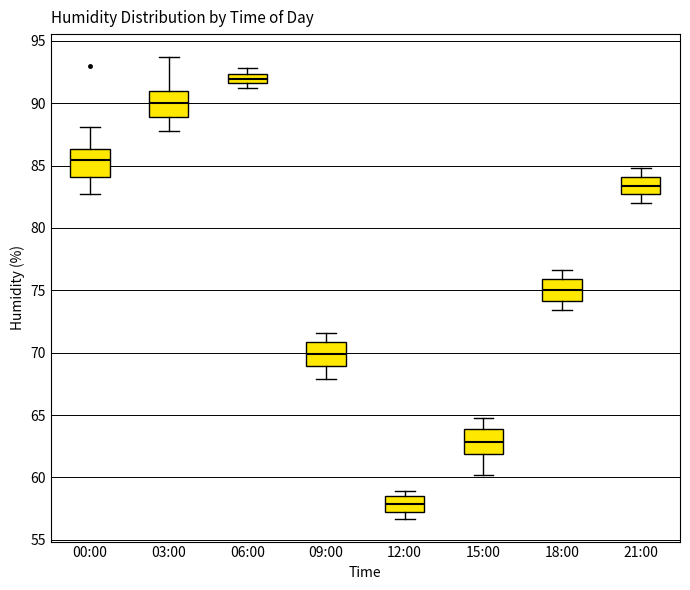

Reading left to right, read every box against the y-axis: the position of its median line, the range the box covers, and the ends of its whiskers. The values are not printed on the chart, so give them approximately, as read against the axis.

00:00: median 85.5, box 84.0 to 86.5, whiskers 82.5 to 88.0
03:00: median 90.0, box 89.0 to 91.0, whiskers 88.0 to 93.5
06:00: median 92.0, box 91.5 to 92.5, whiskers 91.0 to 93.0
09:00: median 70.0, box 69.0 to 71.0, whiskers 68.0 to 71.5
12:00: median 58.0, box 57.0 to 58.5, whiskers 56.5 to 59.0
15:00: median 63.0, box 62.0 to 64.0, whiskers 60.0 to 65.0
18:00: median 75.0, box 74.0 to 76.0, whiskers 73.5 to 76.5
21:00: median 83.5, box 82.5 to 84.0, whiskers 82.0 to 85.0